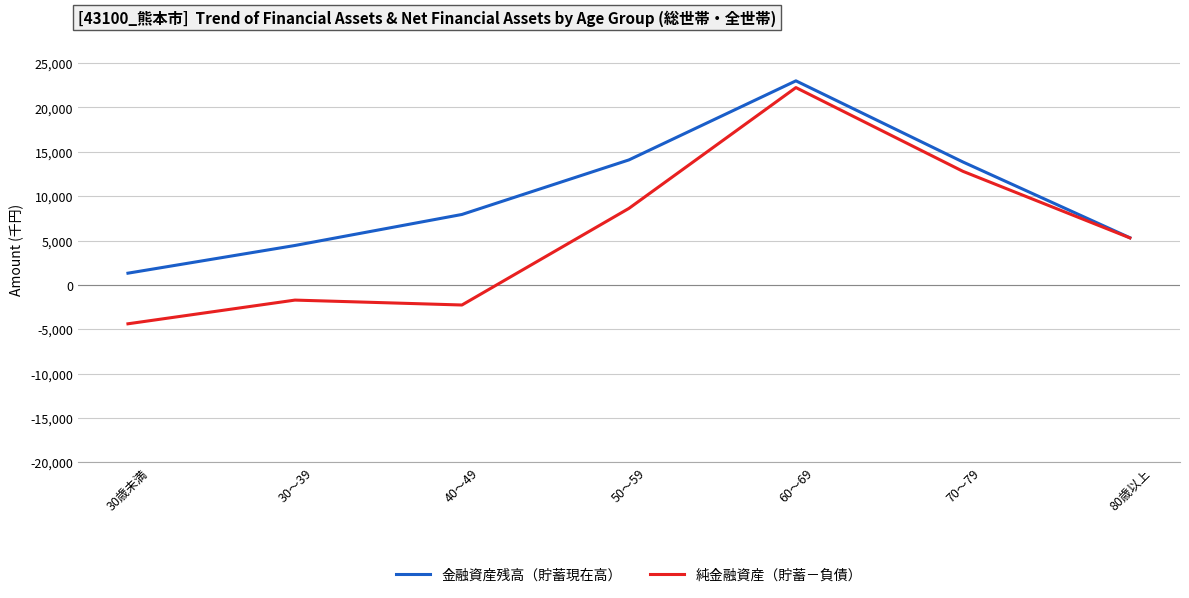

At 60～69, list the series in order from smallest to largest.

純金融資産（貯蓄－負債）, 金融資産残高（貯蓄現在高）